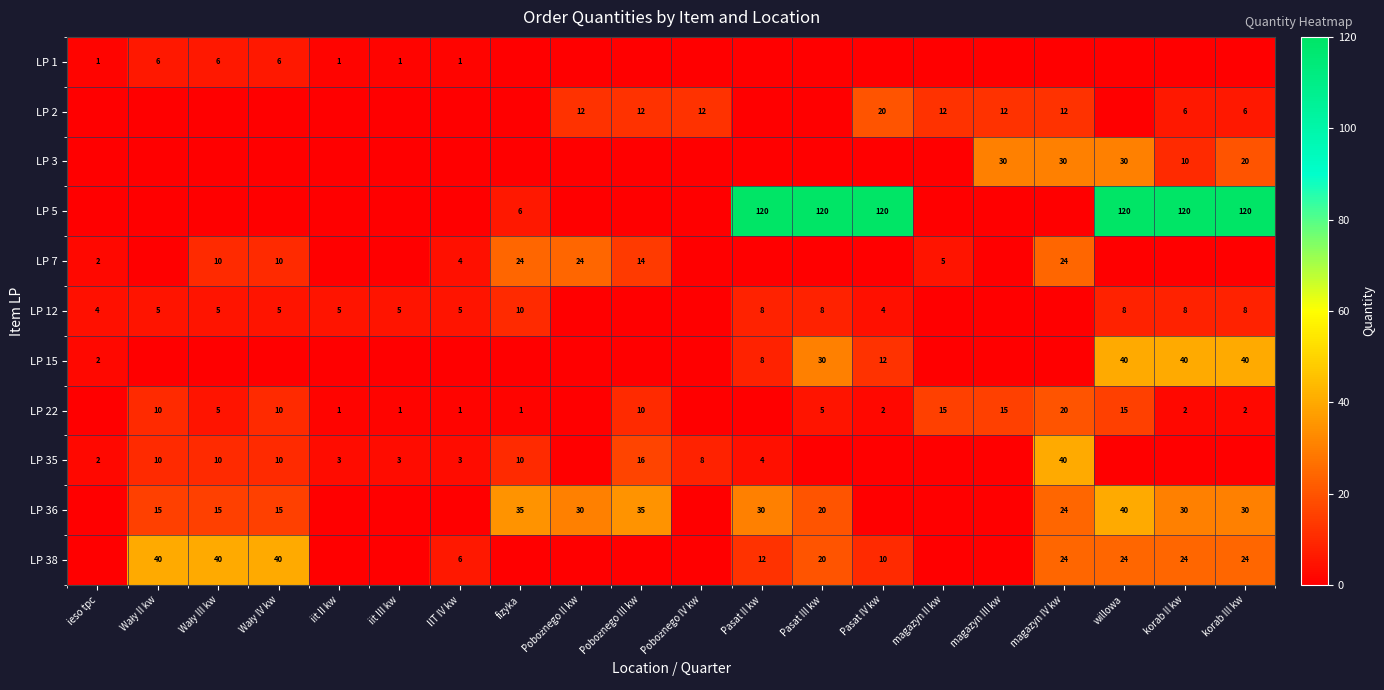

At how many categories does at least one series exceed 72?

6